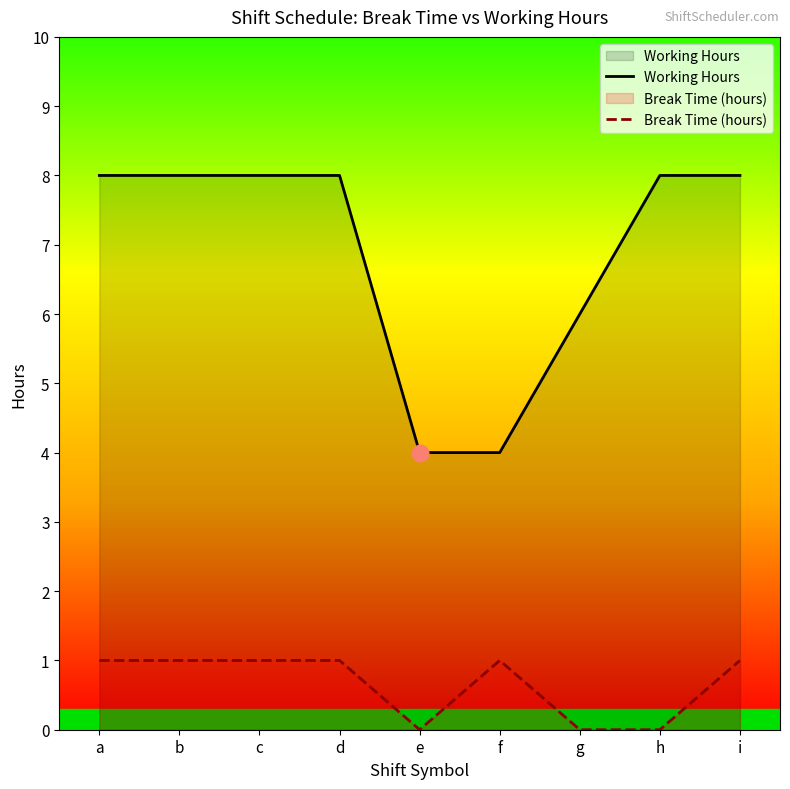

In Break Time (hours), how many points are higher than both neighbors (excluding endpoints)?

1